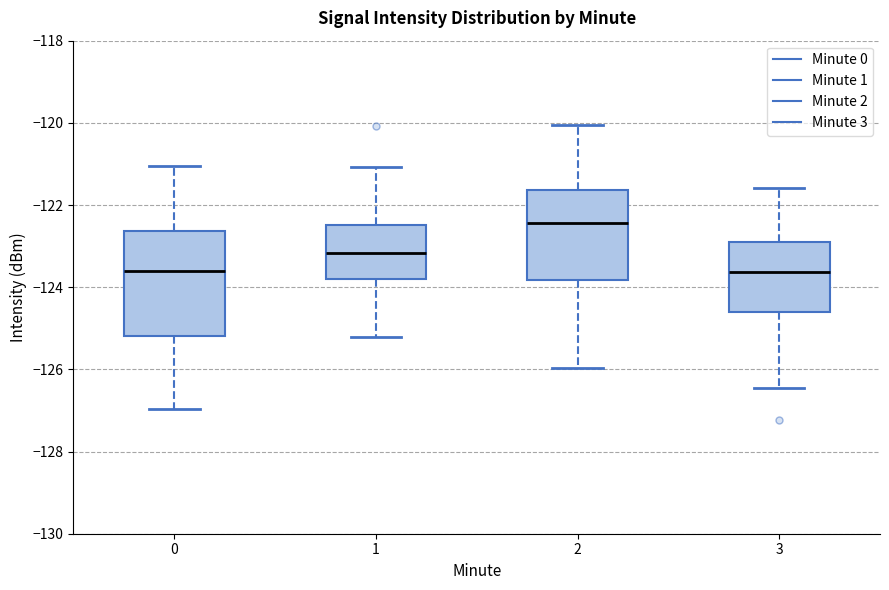

Which box is the tallest, from its lower edge to its upper edge?

0